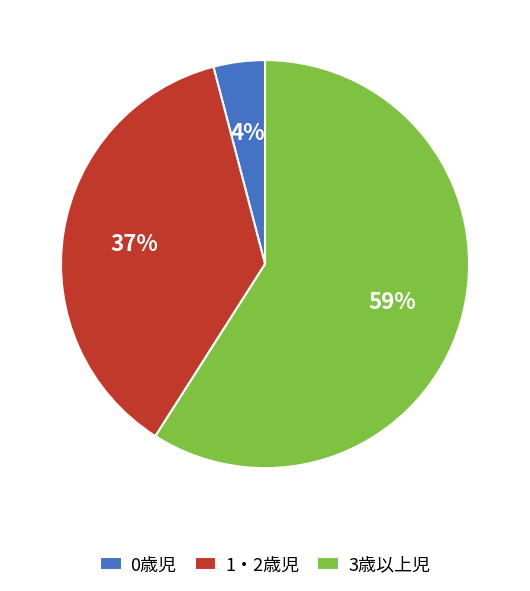

Which category has the biggest portion of the pie?

3歳以上児